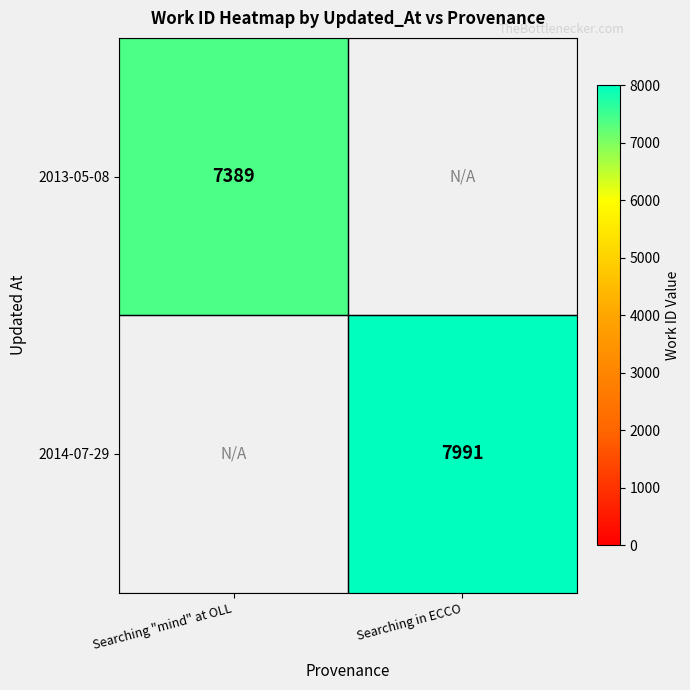

Is the value of 2013-05-08 at Searching "mind" at OLL greater than the value of 2014-07-29 at Searching in ECCO?

No